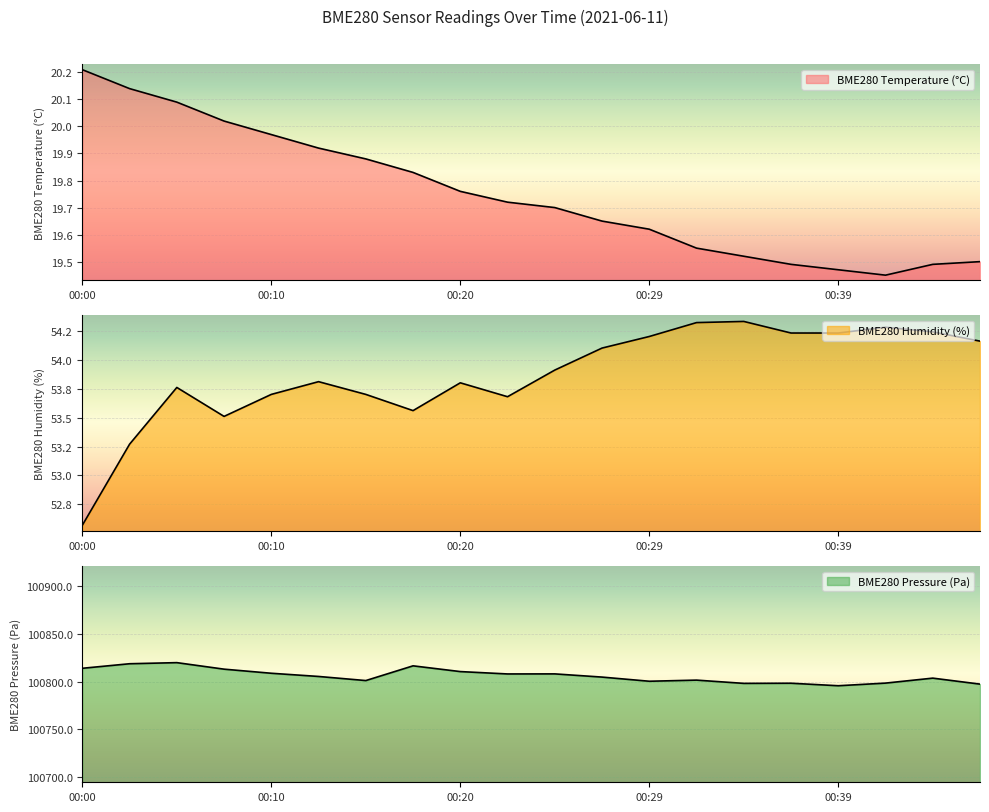

How many interior local valleys does the BME280_temperature series have?

1